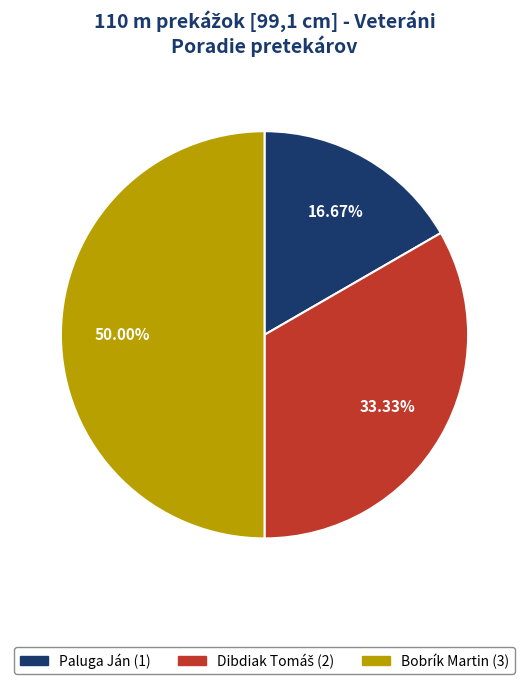

Is the sum of Paluga Ján and Bobrík Martin greater than half?

Yes